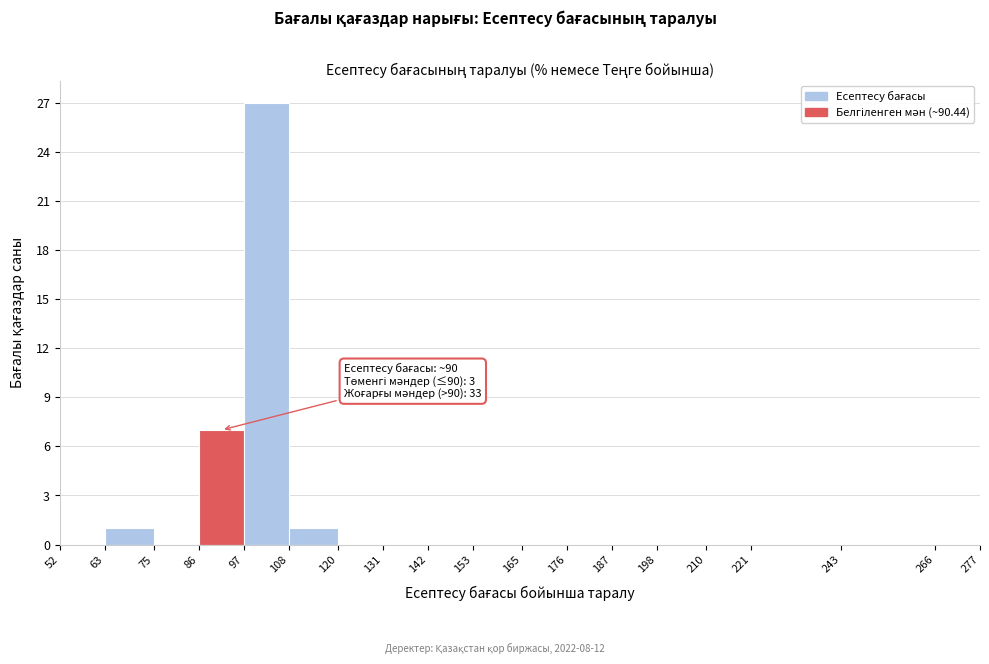

Which range on the x-axis has the tallest bar?

97 to 108